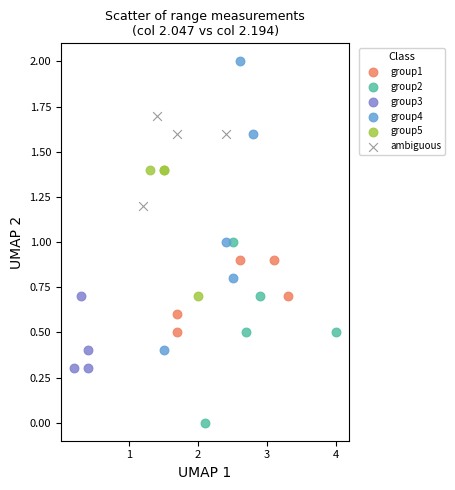

Which series reaches the minimum Y coordinate?

group2